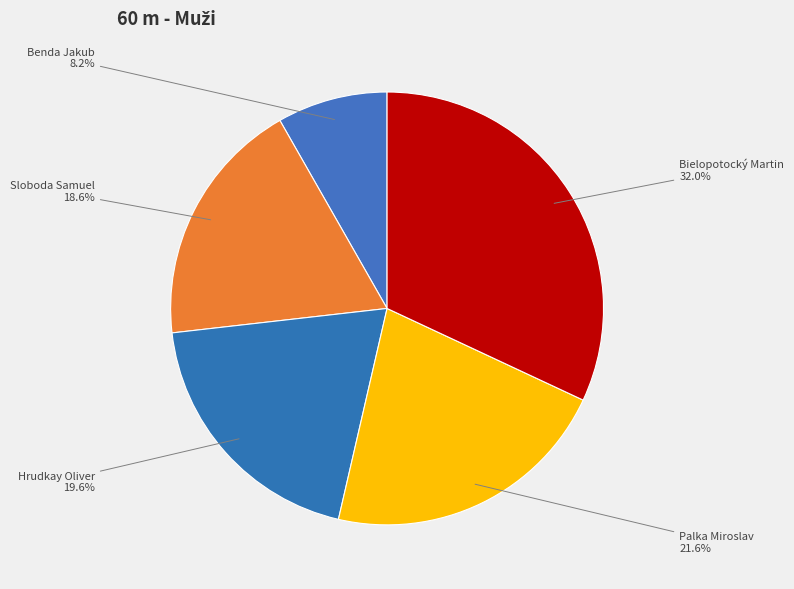

How many segments does this pie chart have?

5